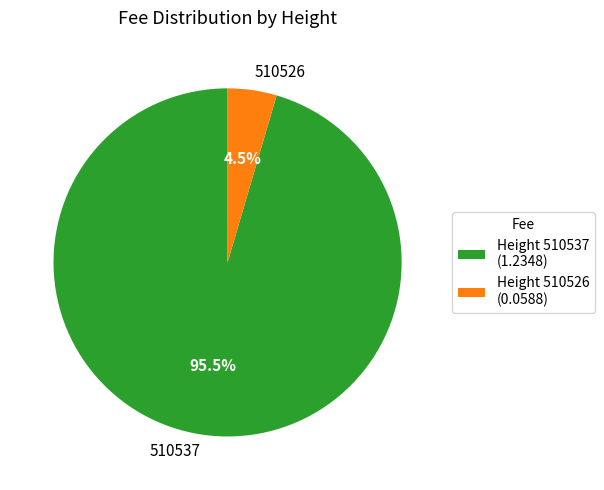

Which slice is the smallest?

510526